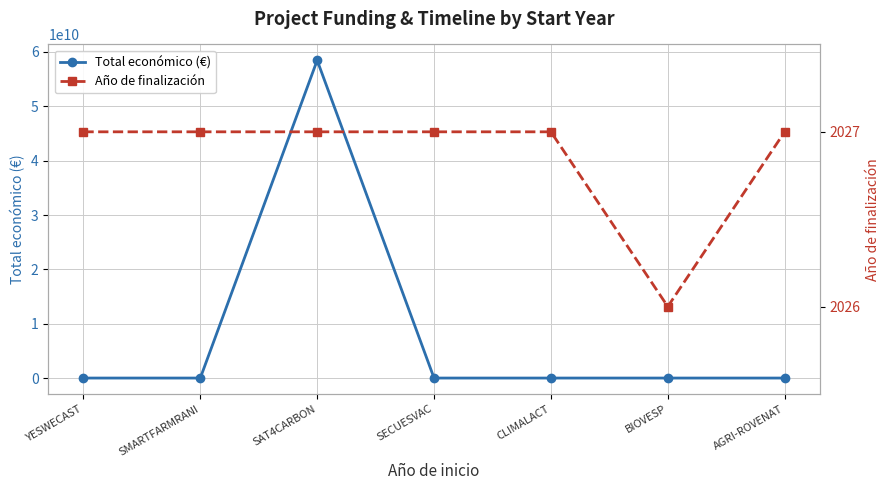

Reading left to right, what are all the values shown in this chart?

Total económico (€): 599792	571965	58462941715	548889	600000	598139	615375
Año de finalización: 2027	2027	2027	2027	2027	2026	2027